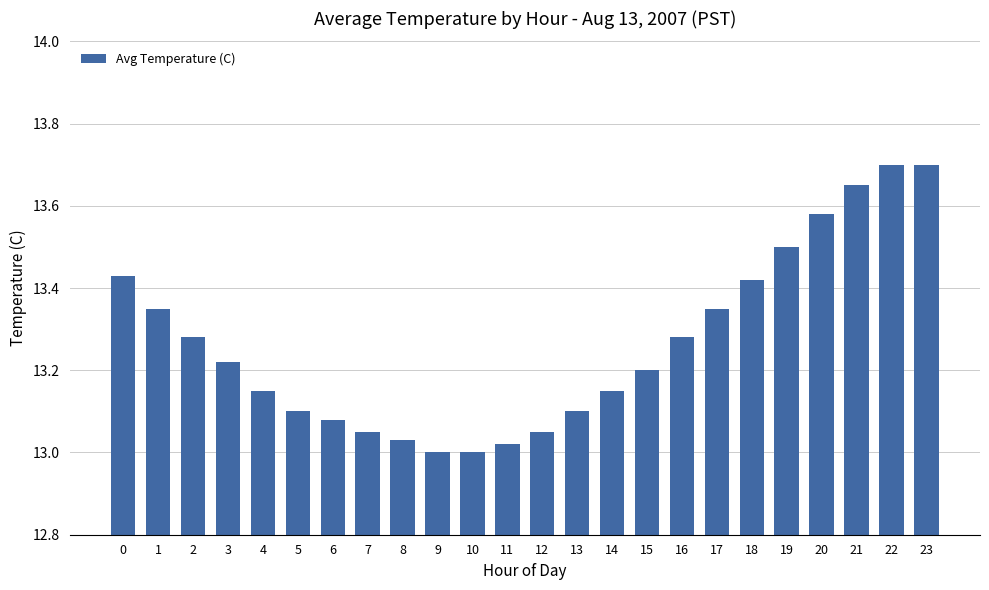

Which has a higher value, 4 or 23?

23